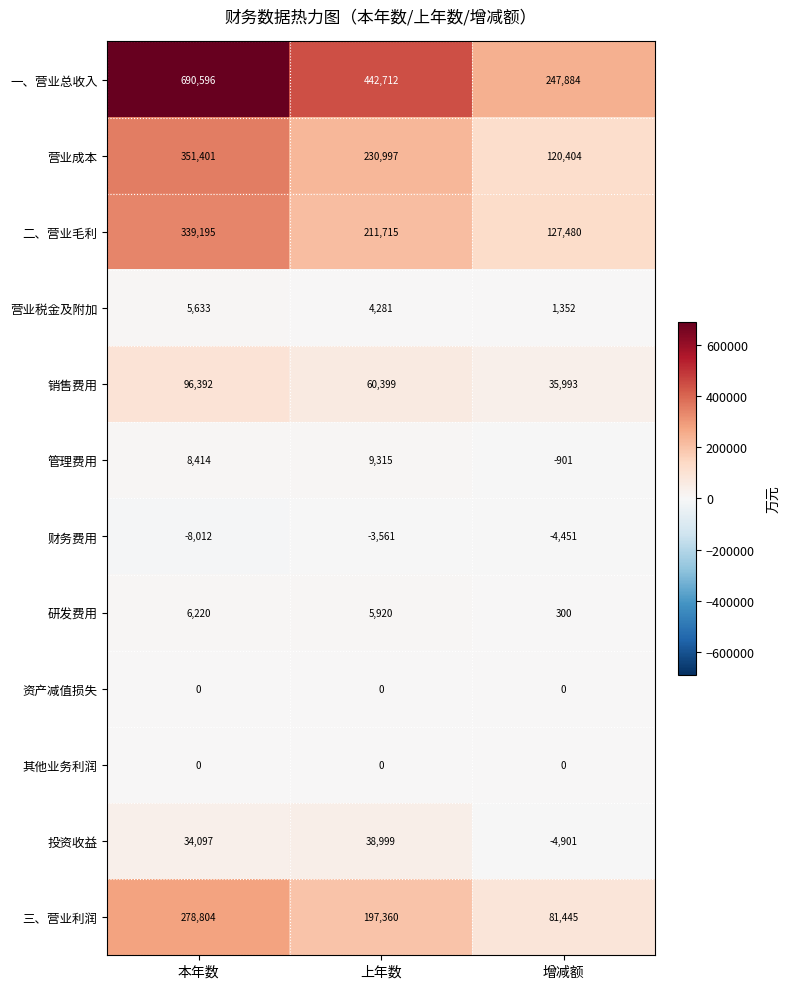

True or false: 销售费用 has a value of 35993 at 增减额.

True